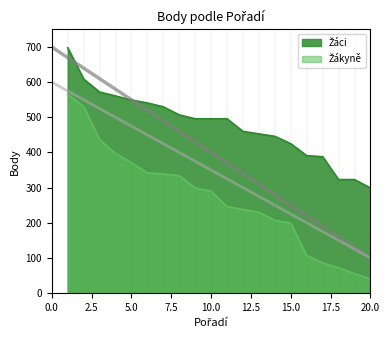

What is the minimum value shown in the chart?

40